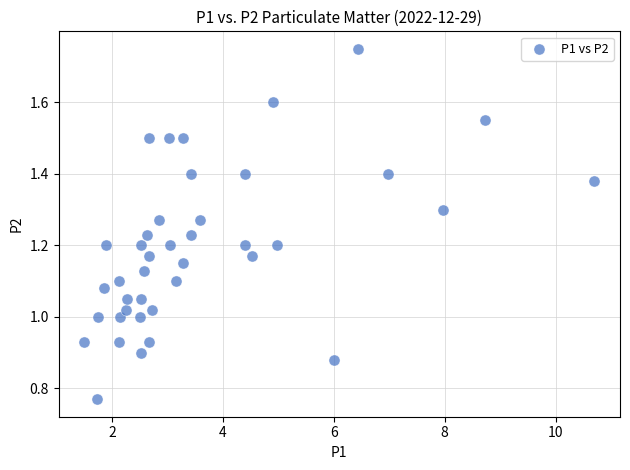

What is the range of X values (max minus min)?

9.2